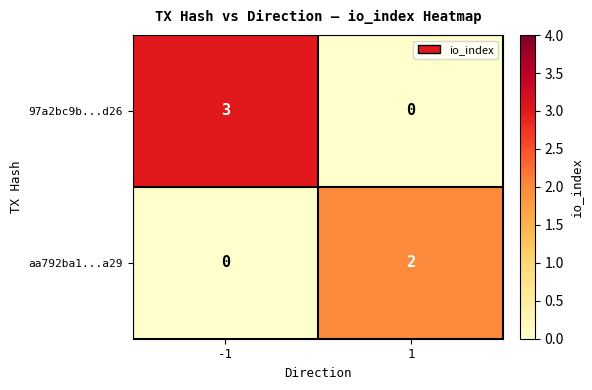

Is the value of aa792ba1...a29 at 1 greater than the value of 97a2bc9b...d26 at -1?

No